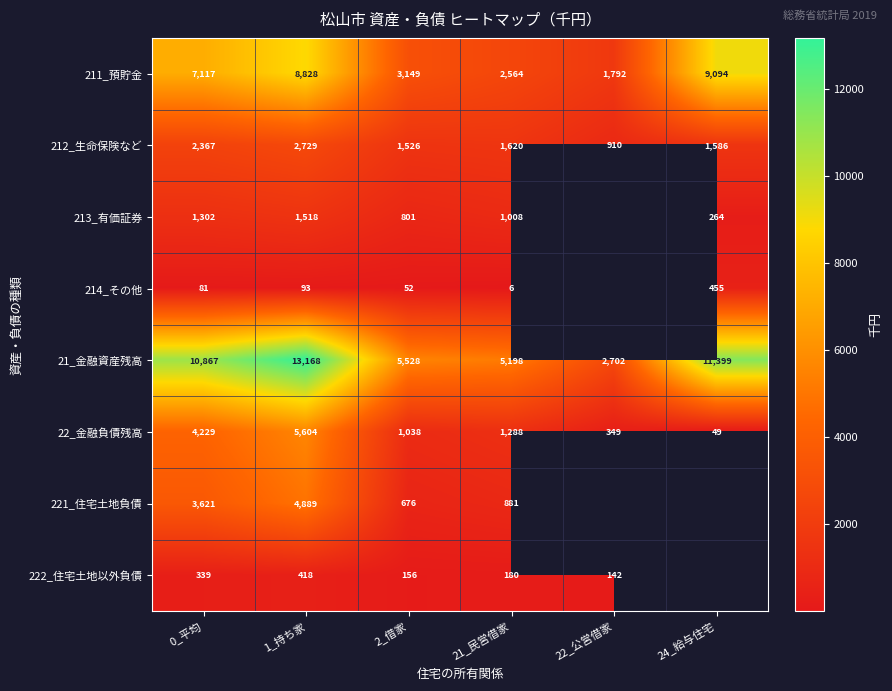

Which has a higher value, 24_給与住宅 or 21_民営借家?

24_給与住宅